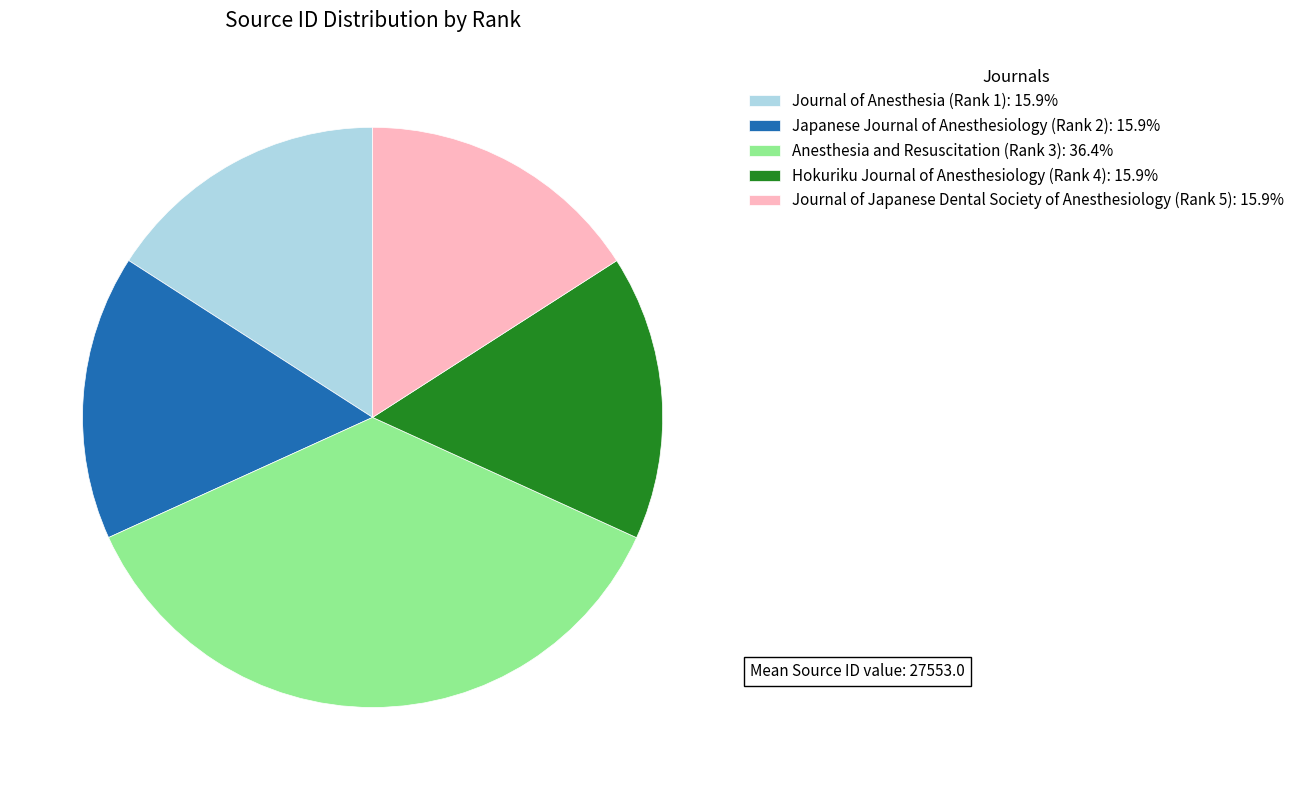

Is there a majority slice in this chart?

No